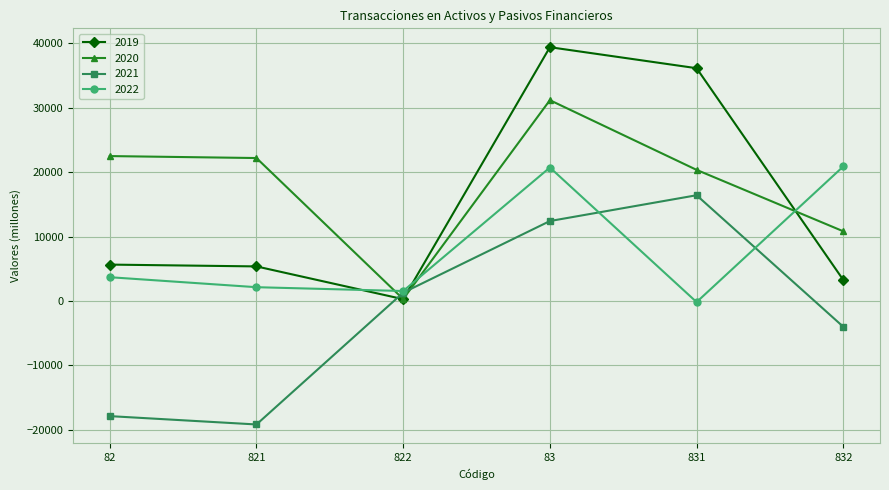

How many interior local valleys does the 2020 series have?

1